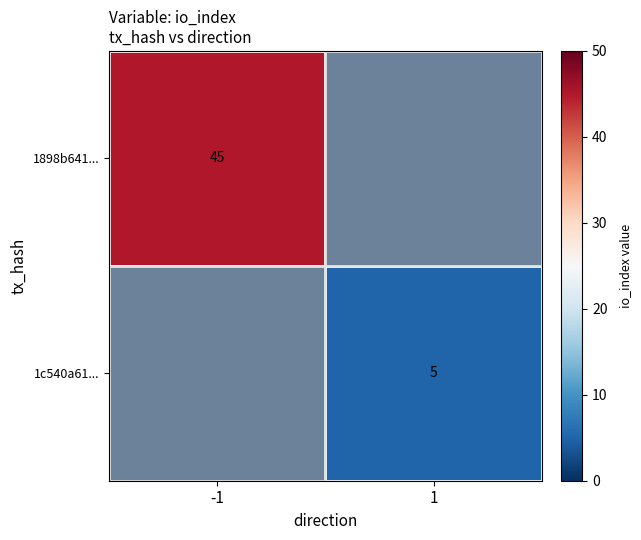

The 1898b641... series shows 45 at -1. True or false?

True